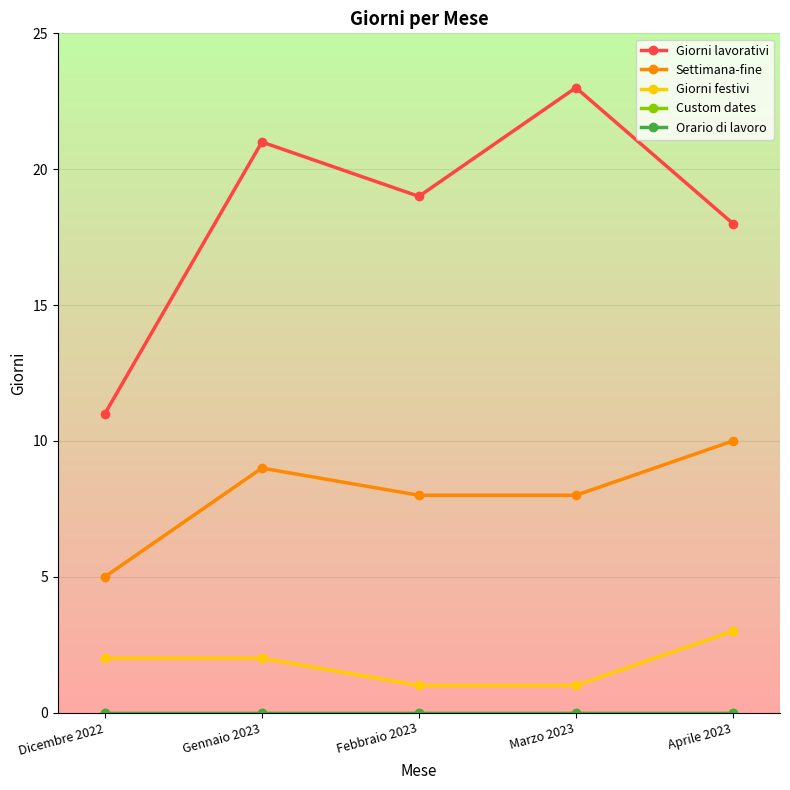

What is the spread (max minus min) of values at Aprile 2023?

18